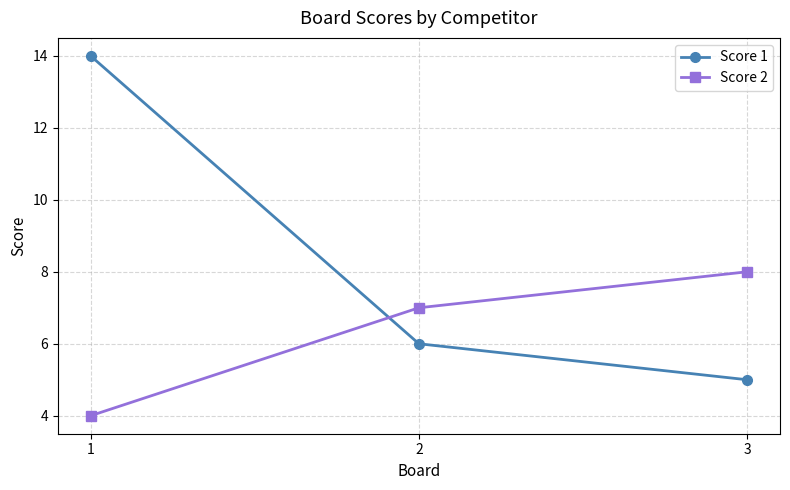

What are all the series names shown in the legend?

Score 1, Score 2